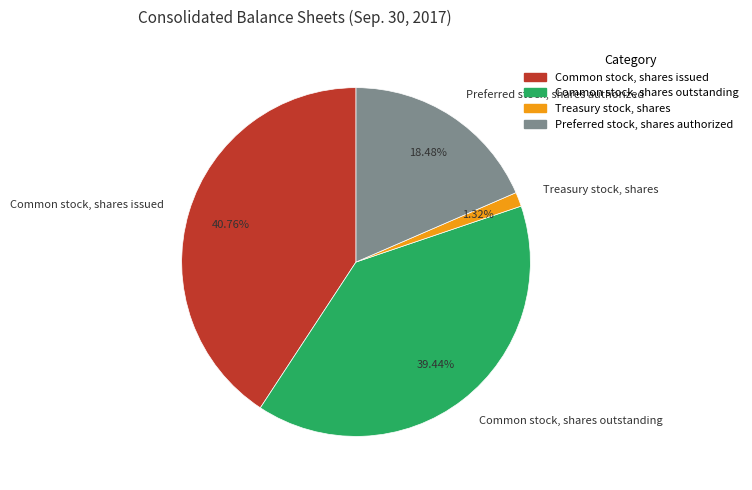

Which slice is the largest?

Common stock, shares issued